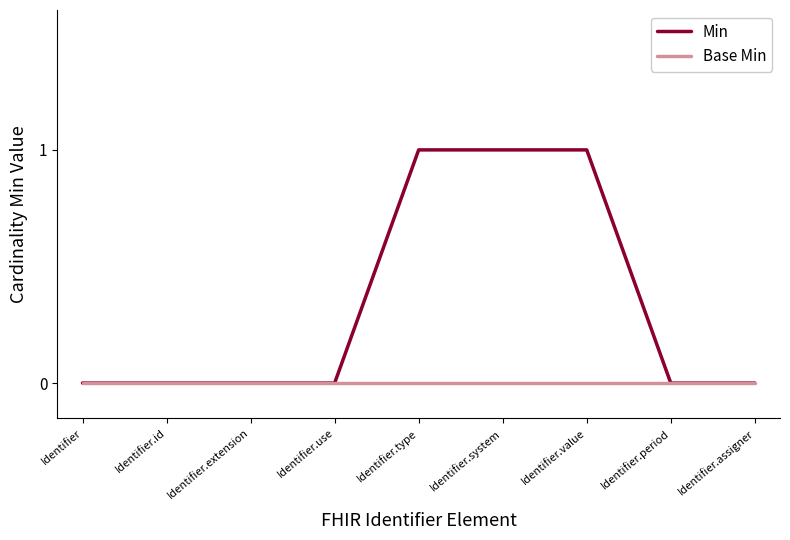

Is this an area chart (filled region under the line)?

No